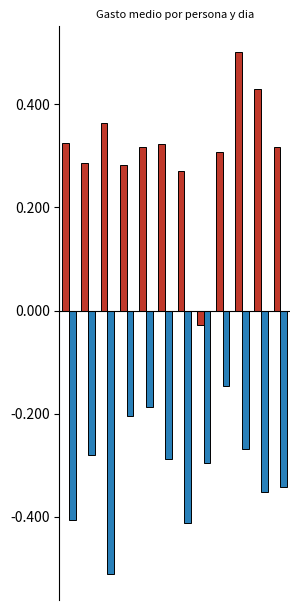

What is the minimum value shown in the chart?

-0.5